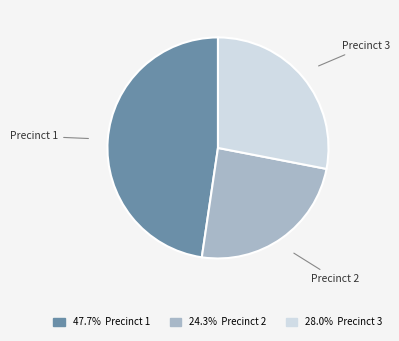

How many slices are in this pie chart?

3